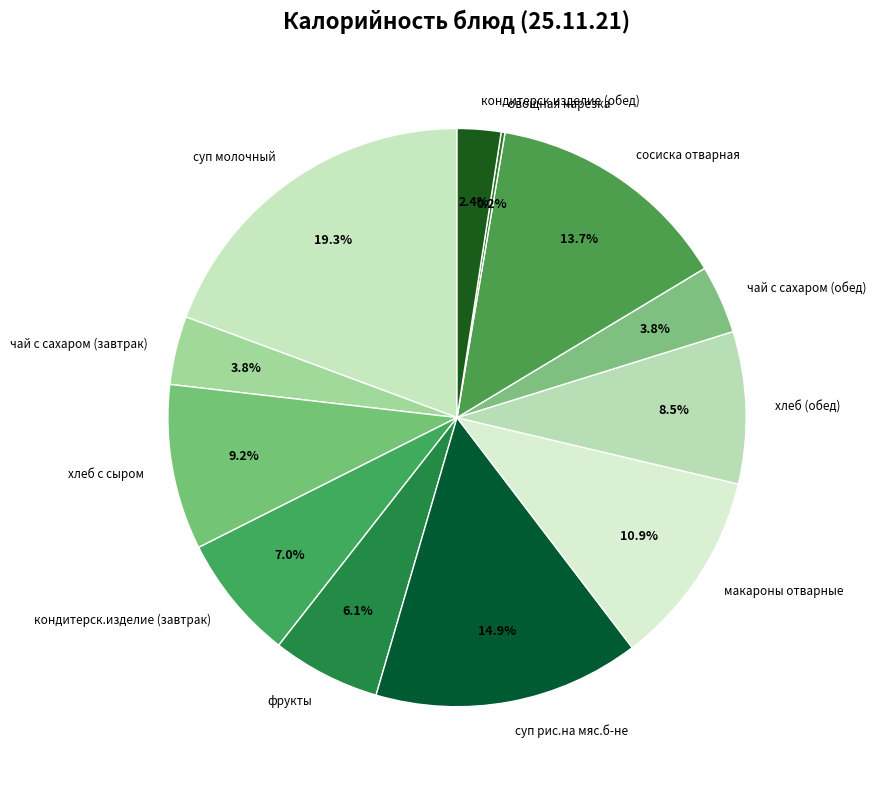

Which has a higher value, суп молочный or хлеб с сыром?

суп молочный